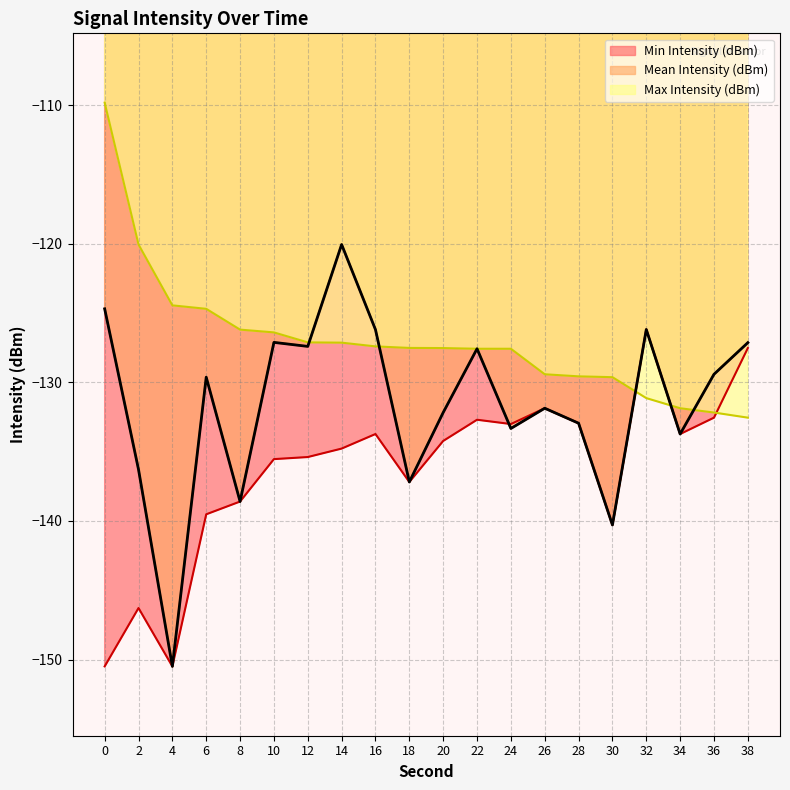

The Mean Intensity (dBm) series shows -124.7 at 0. True or false?

True